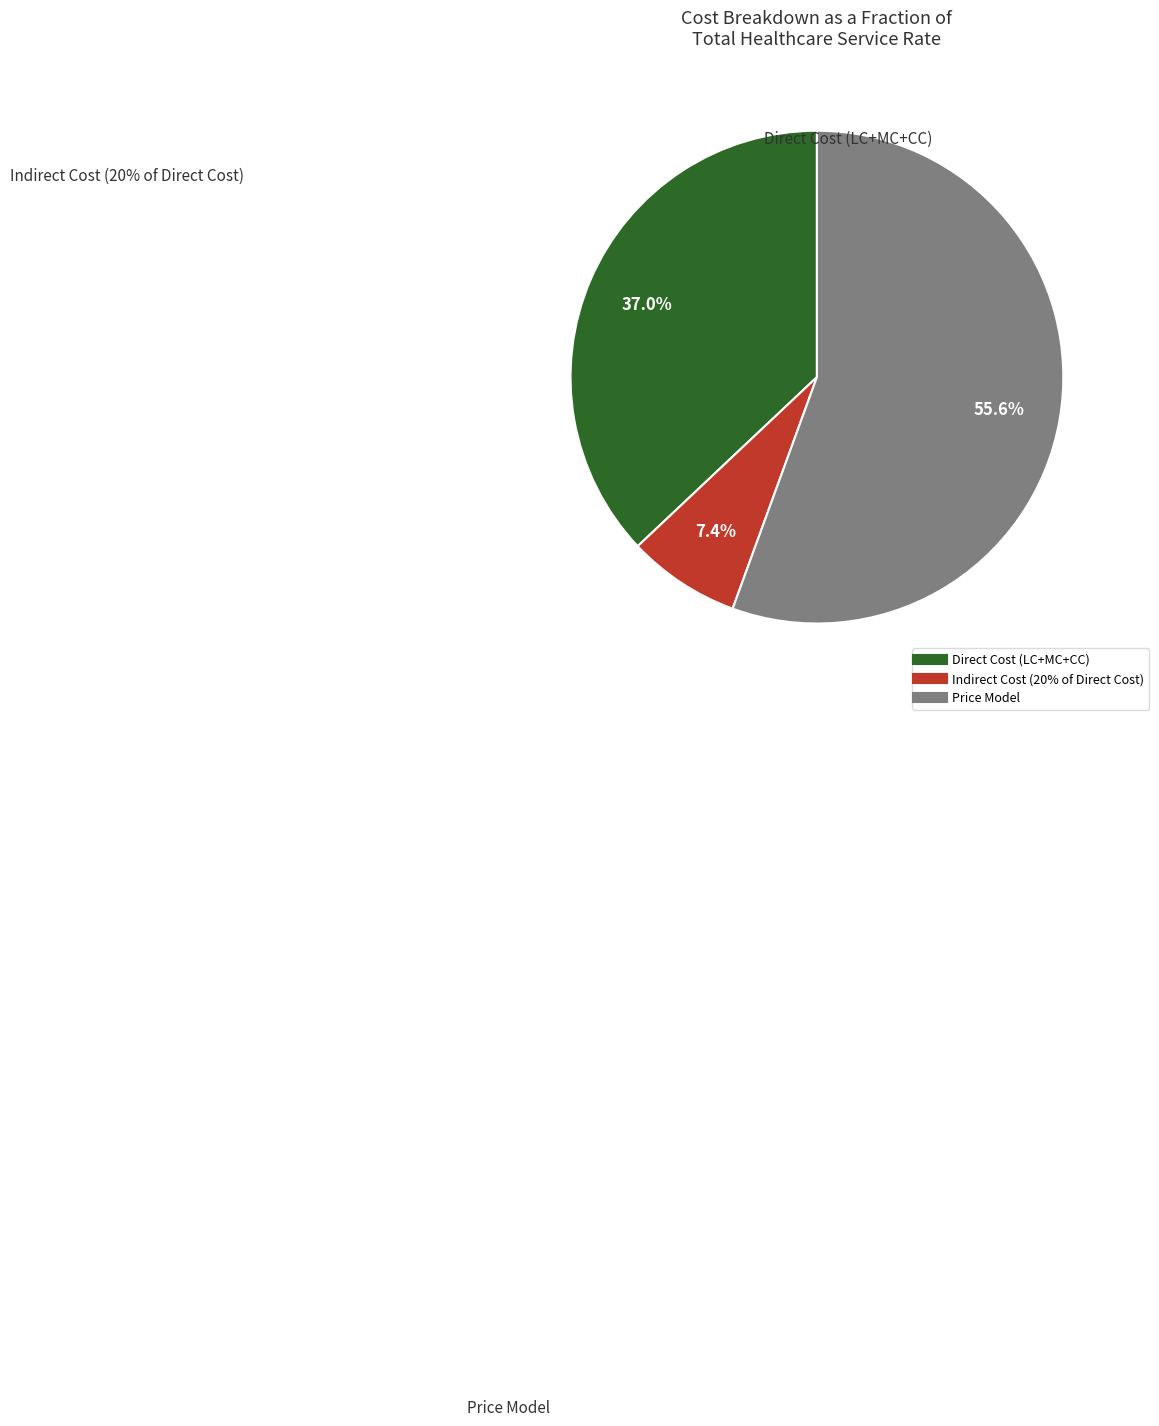

The Indirect Cost (20% of Direct Cost) slice represents 20% of the pie. True or false?

False